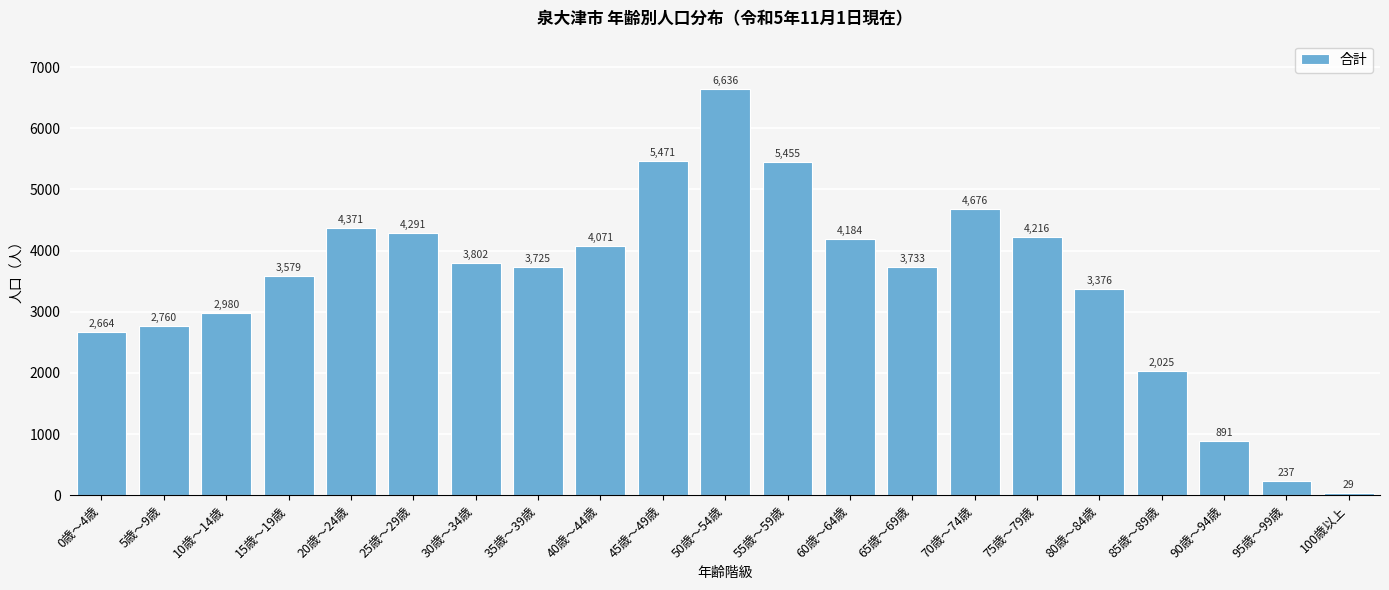

Reading left to right, what are all the values shown in this chart?

0歳～4歳=2664	5歳～9歳=2760	10歳～14歳=2980	15歳～19歳=3579	20歳～24歳=4371	25歳～29歳=4291	30歳～34歳=3802	35歳～39歳=3725	40歳～44歳=4071	45歳～49歳=5471	50歳～54歳=6636	55歳～59歳=5455	60歳～64歳=4184	65歳～69歳=3733	70歳～74歳=4676	75歳～79歳=4216	80歳～84歳=3376	85歳～89歳=2025	90歳～94歳=891	95歳～99歳=237	100歳以上=29